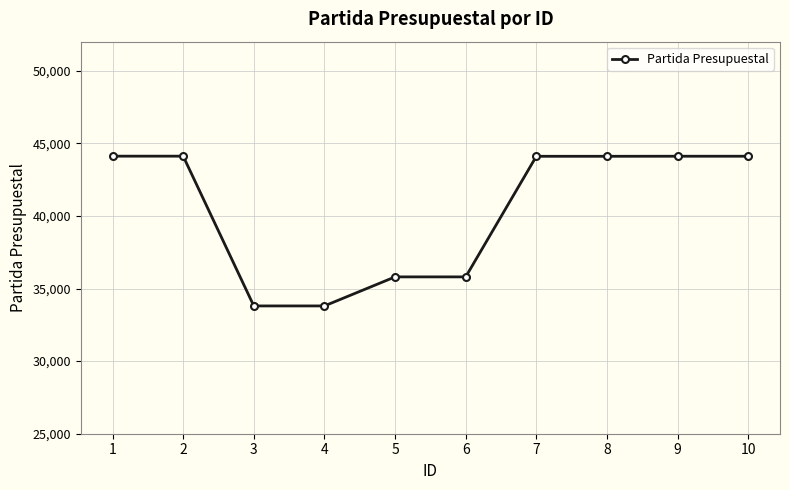

How many lines are shown in the chart?

1